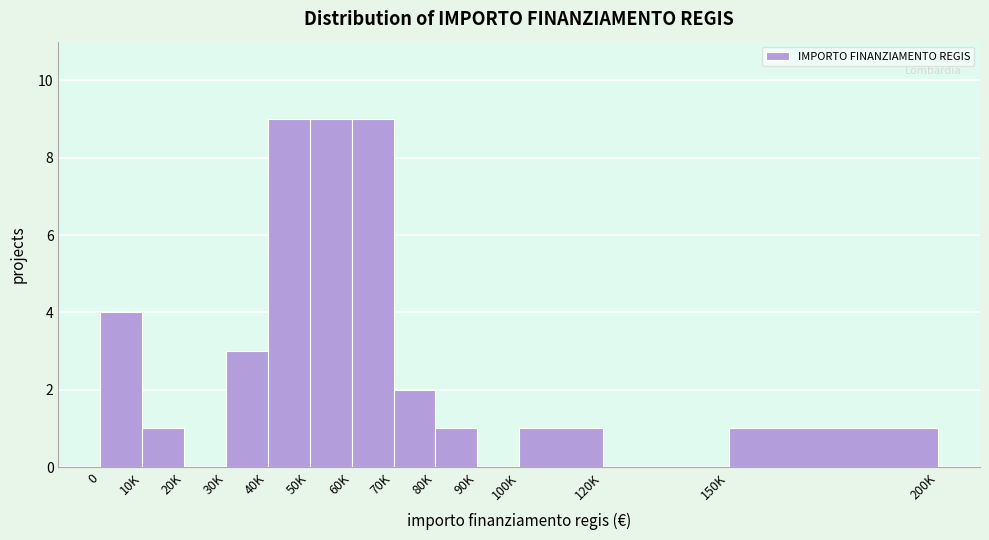

Reading left to right, what are all the values shown in this chart?

0=4	10K=1	20K=0	30K=3	40K=9	50K=9	60K=9	70K=2	80K=1	90K=0	100K=1	120K=0	150K=1